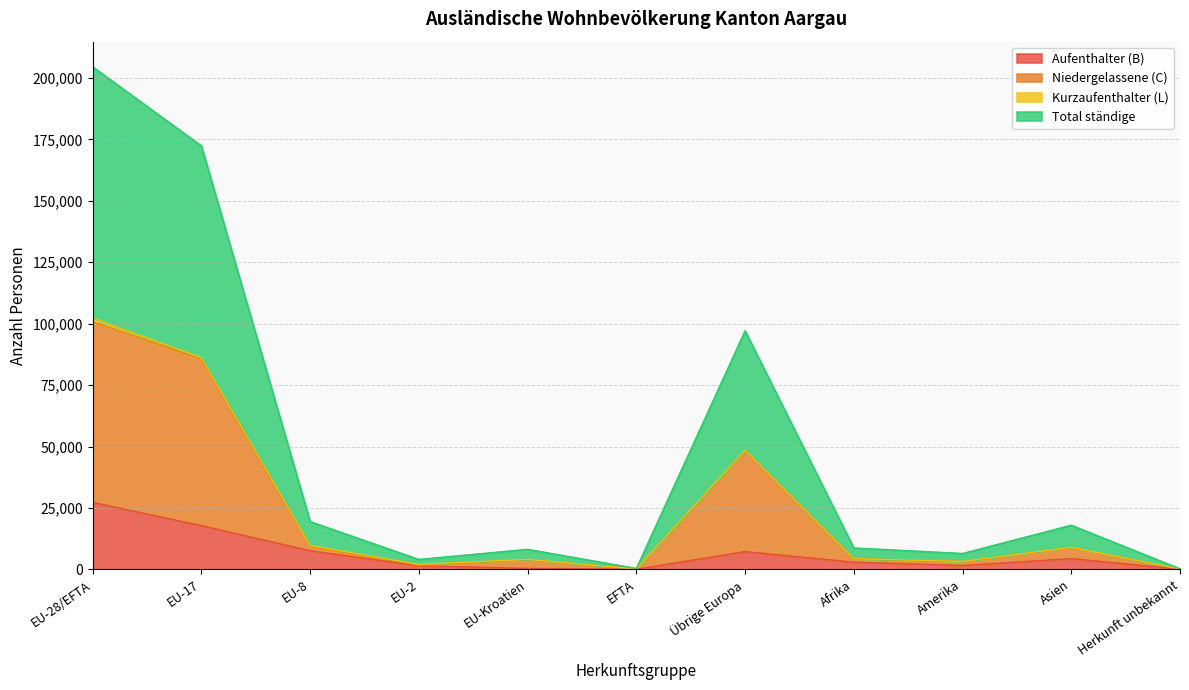

Which series has the widest spread of values?

Total ständige